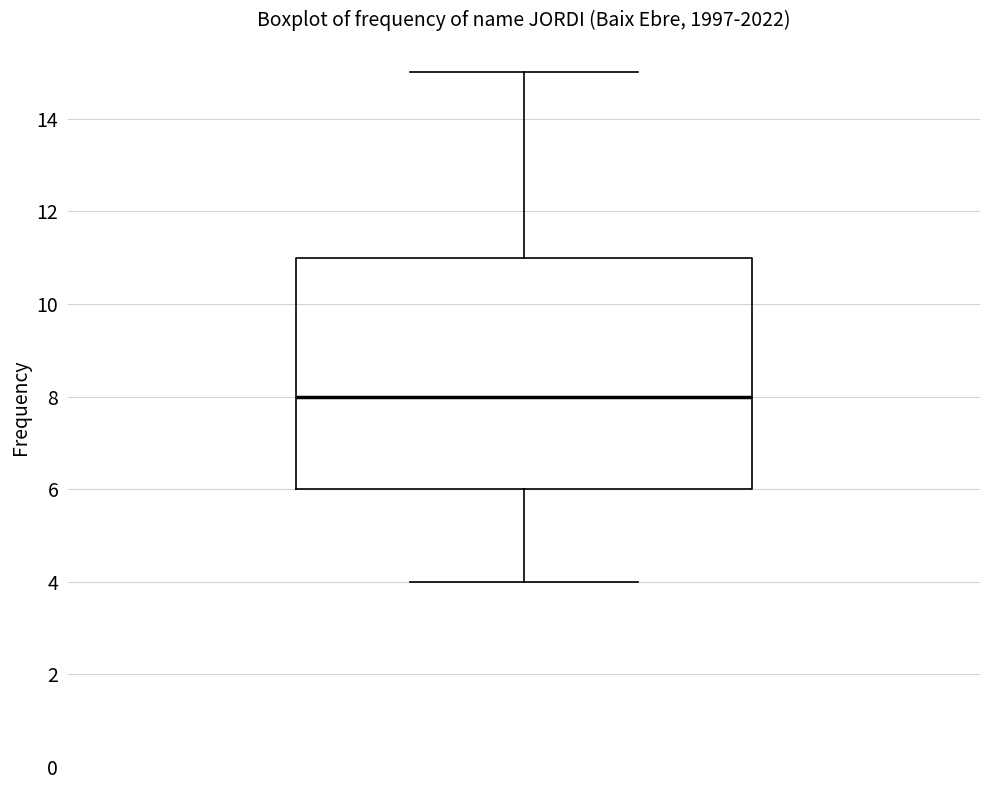

Transcribe this box plot: give where the median line is, the range the box spans, and where the two whiskers end, as read against the y-axis. The values are not printed on the chart, so give them approximately, as read against the axis.

median 8, box 6 to 11, whiskers 4 to 15